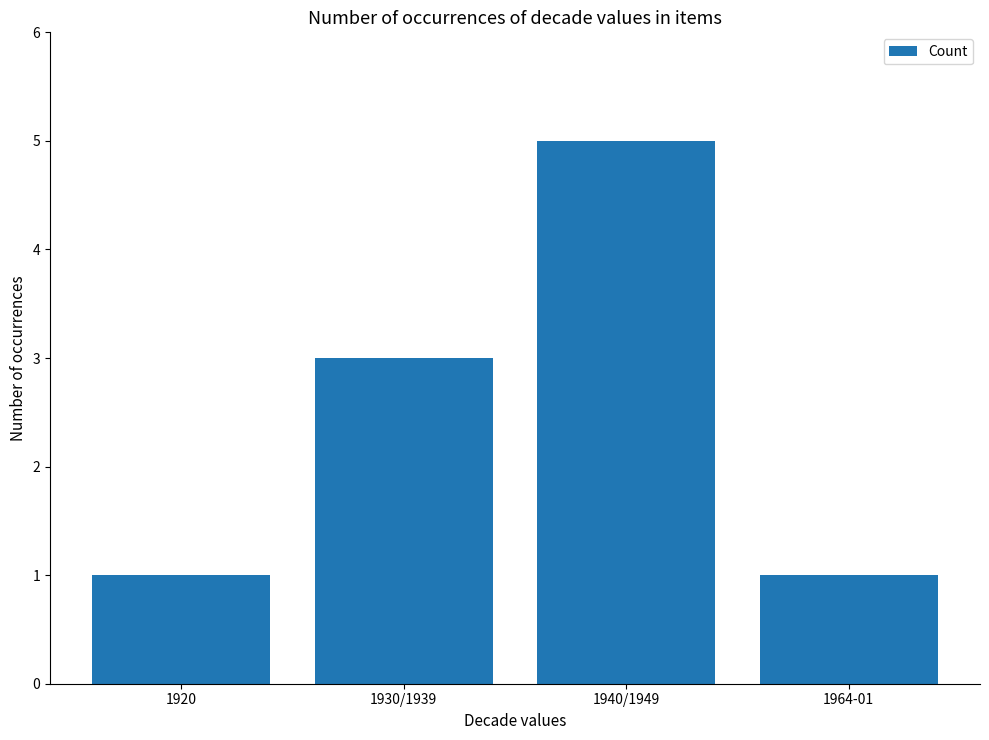

What is the ratio of the value at 1920 to the value at 1940/1949?

0.2